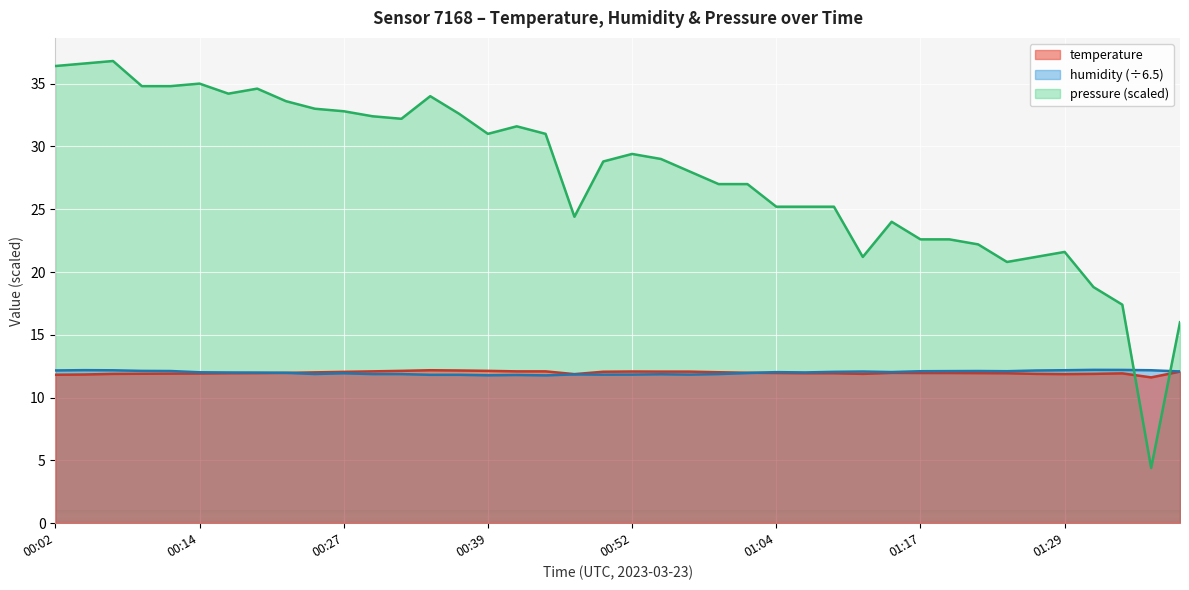

True or false: temperature and humidity intersect in this chart.

True